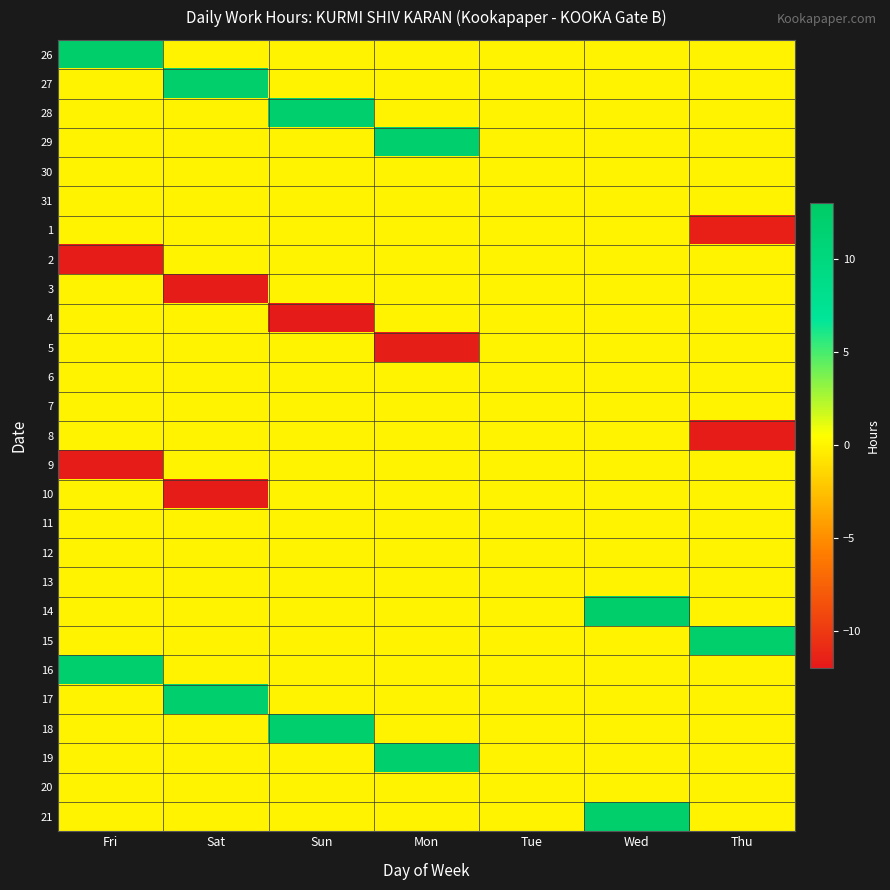

At how many categories does at least one series exceed 8?

6